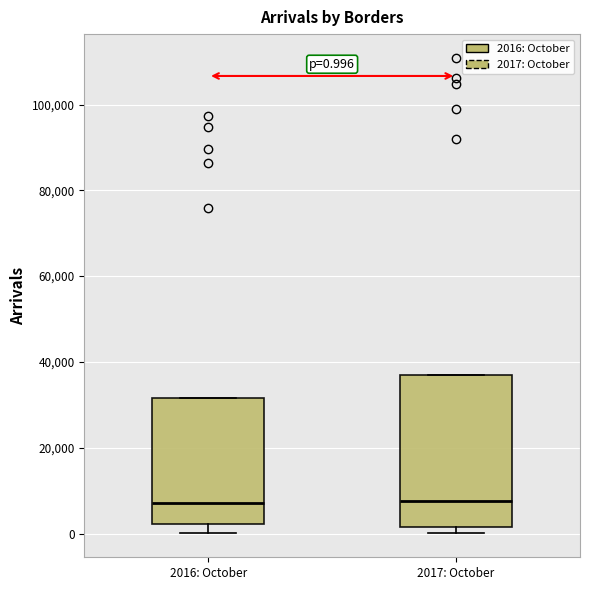

Comparing the boxes themselves (not the whiskers), which one is the tallest?

2017: October